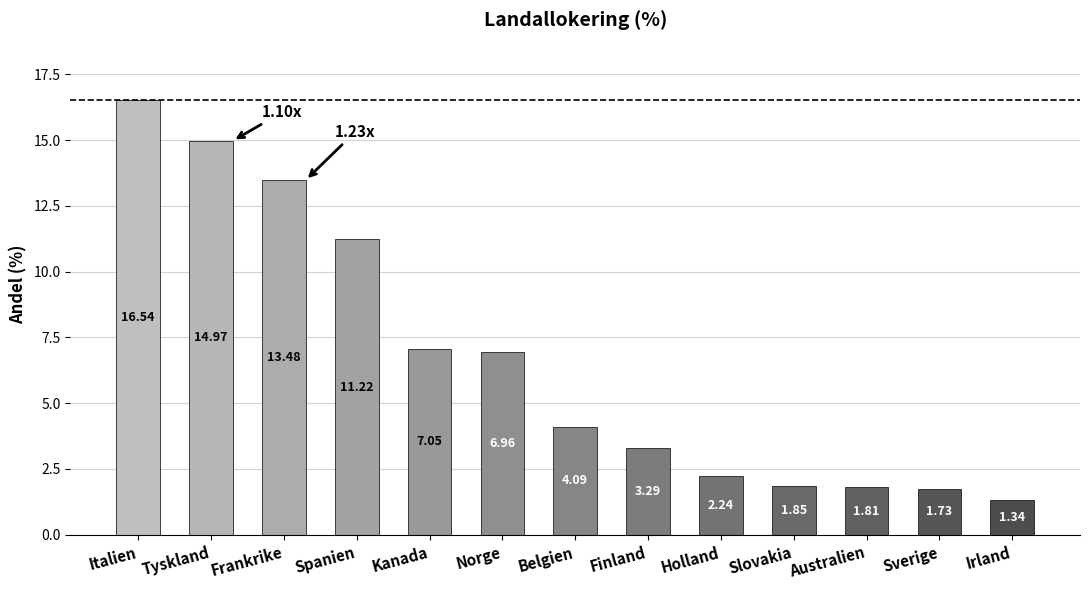

What is the change in value from Norge to Sverige?

-5.2